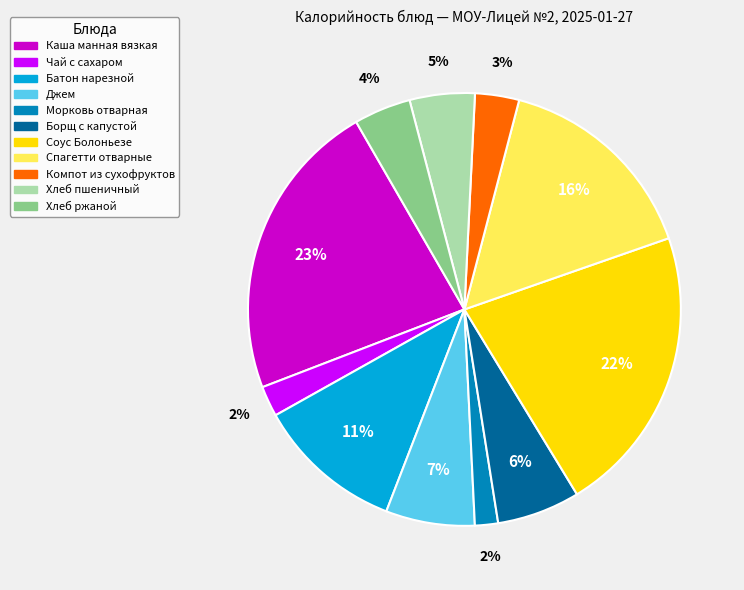

Do Каша манная вязкая and Борщ с капустой together represent more than half of the pie?

No